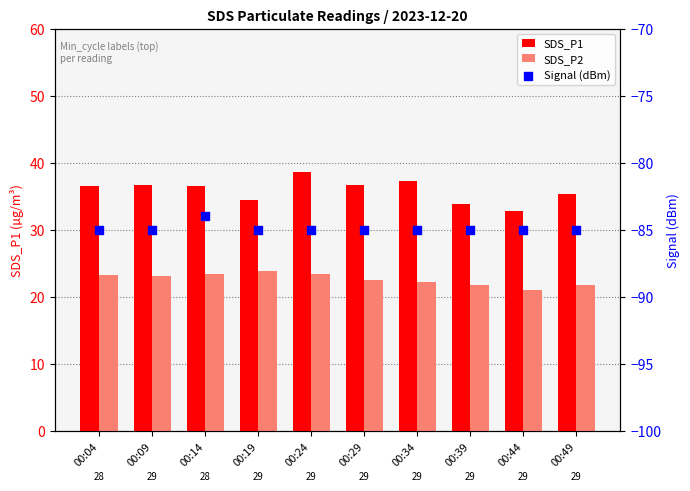

What are all the series names shown in the legend?

SDS_P1, SDS_P2, Signal (dBm)